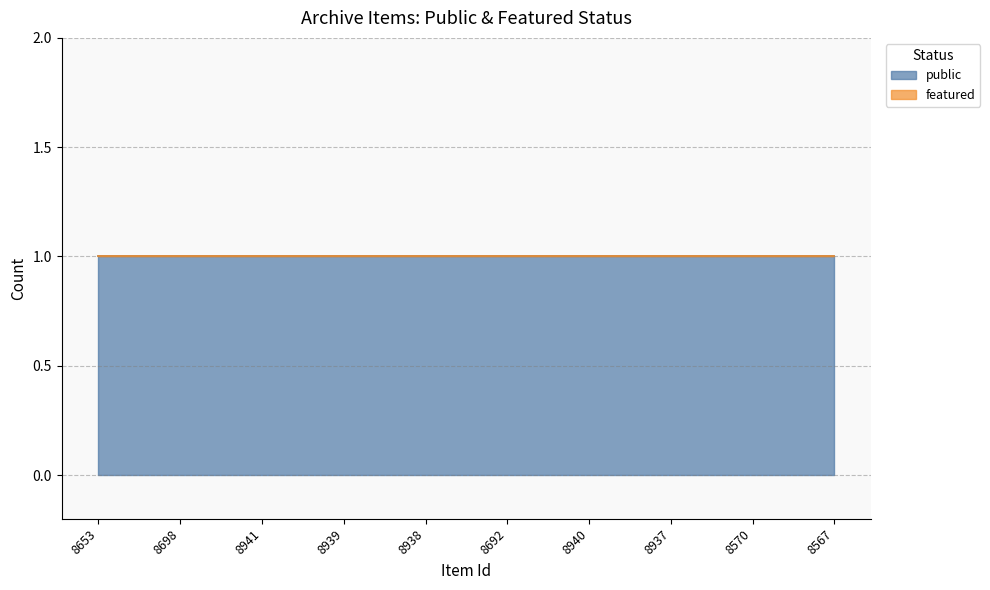

What is the sum of all public values?

10